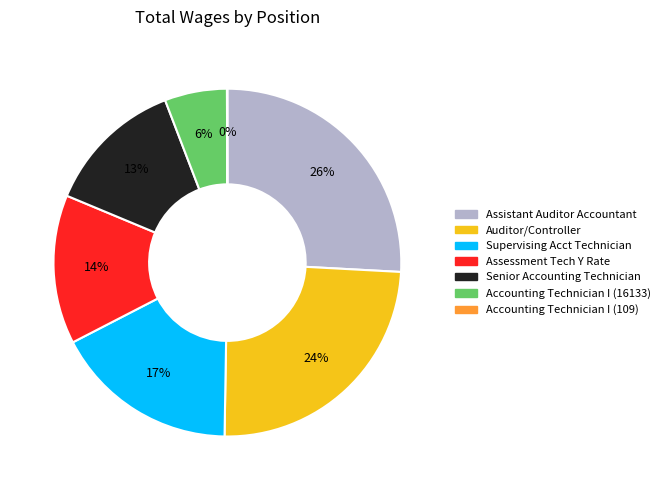

To the nearest percent, what percentage of the pie is Senior Accounting Technician?

13%